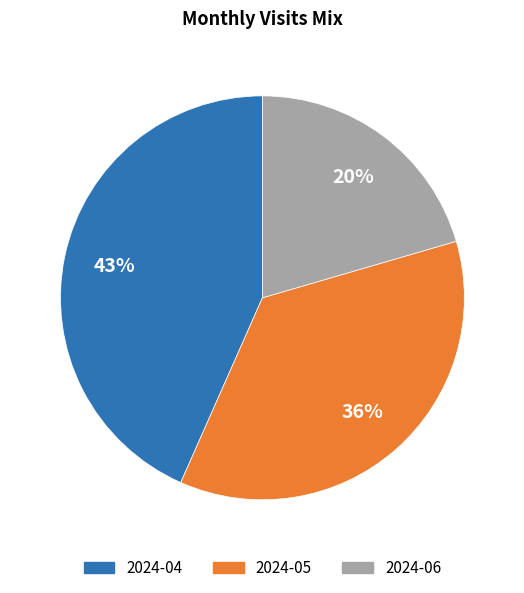

Is the sum of 2024-06 and 2024-05 greater than half?

Yes